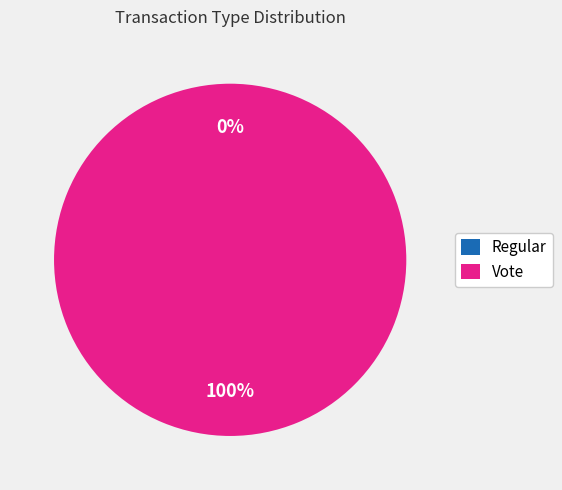

To the nearest percent, what is the difference between the largest and smallest slice percentages?

100%